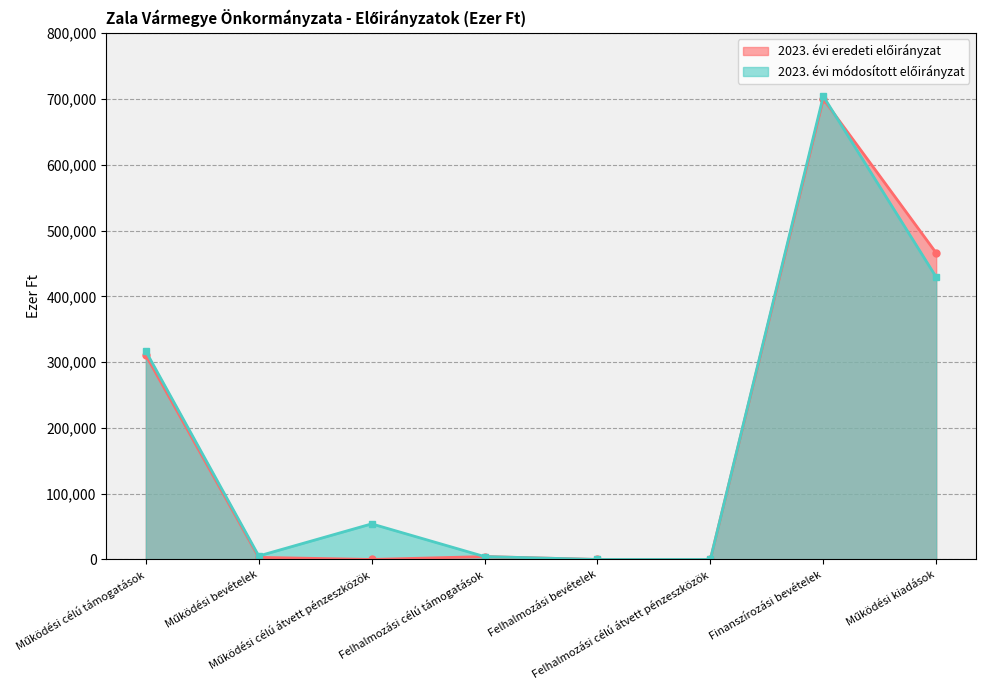

At which category does 2023. évi eredeti előirányzat reach its first local peak?

Felhalmozási célú támogatások